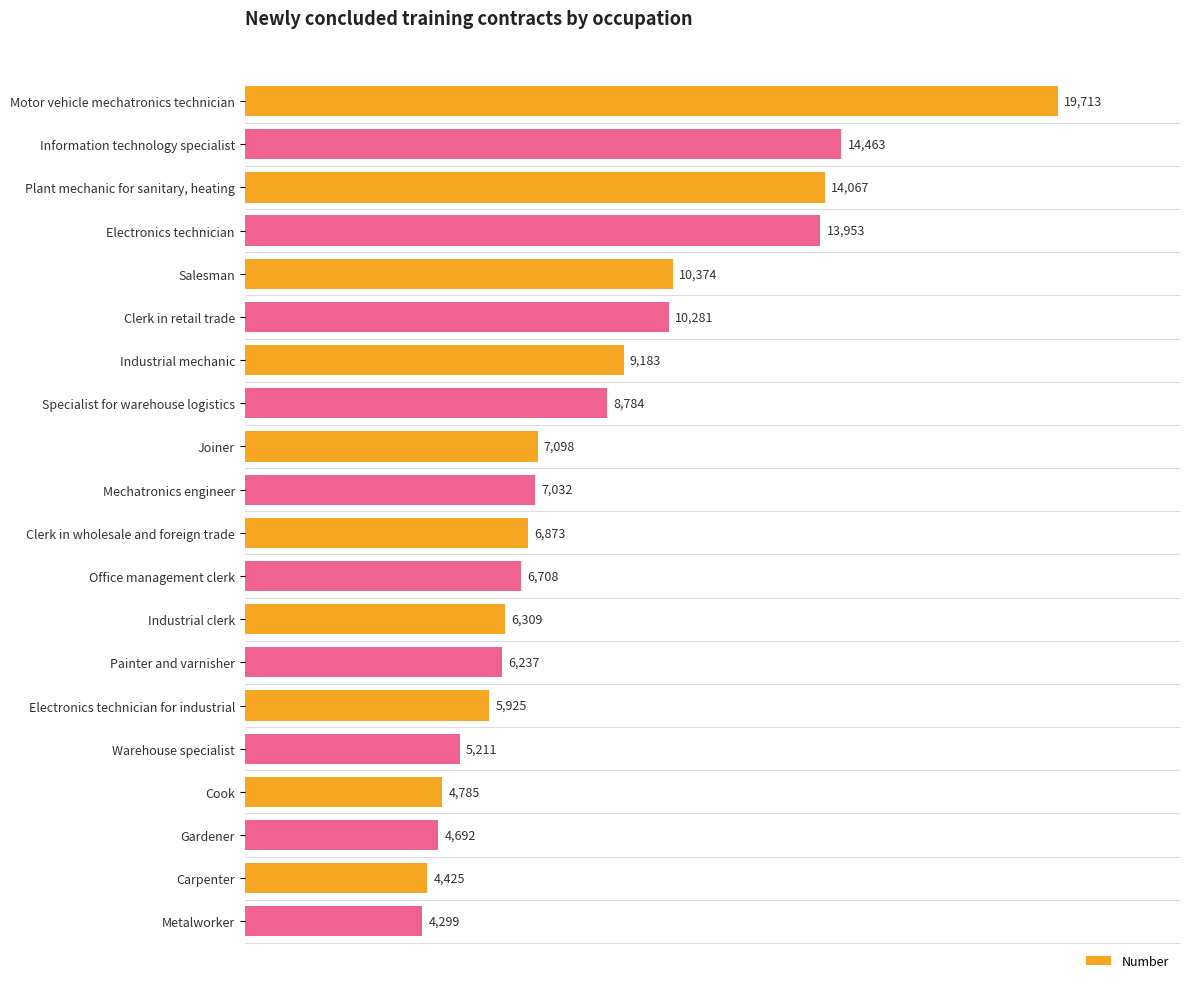

At which category does the chart reach its minimum across all series?

Metalworker